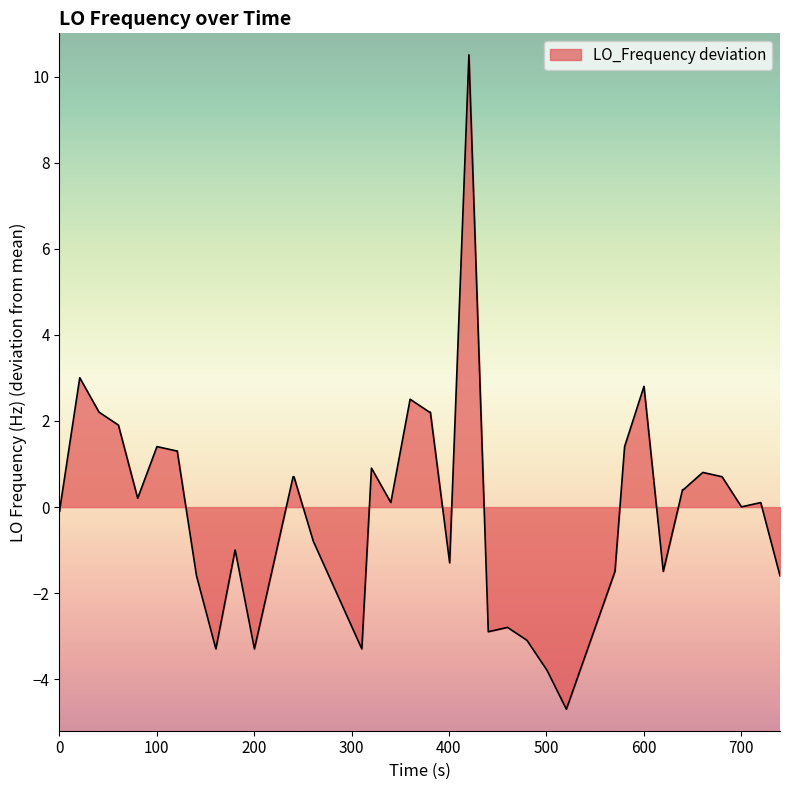

What is the greatest value displayed?

10.5